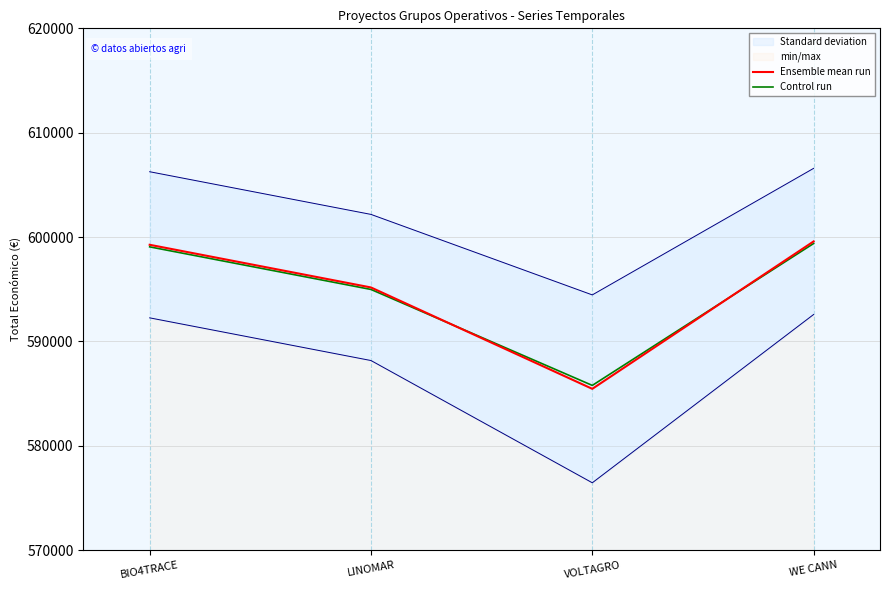

Which series has the widest spread of values?

Ensemble mean run